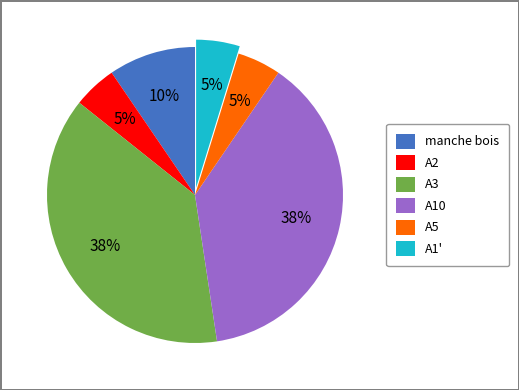

True or false: A2 accounts for 5% of the total.

True